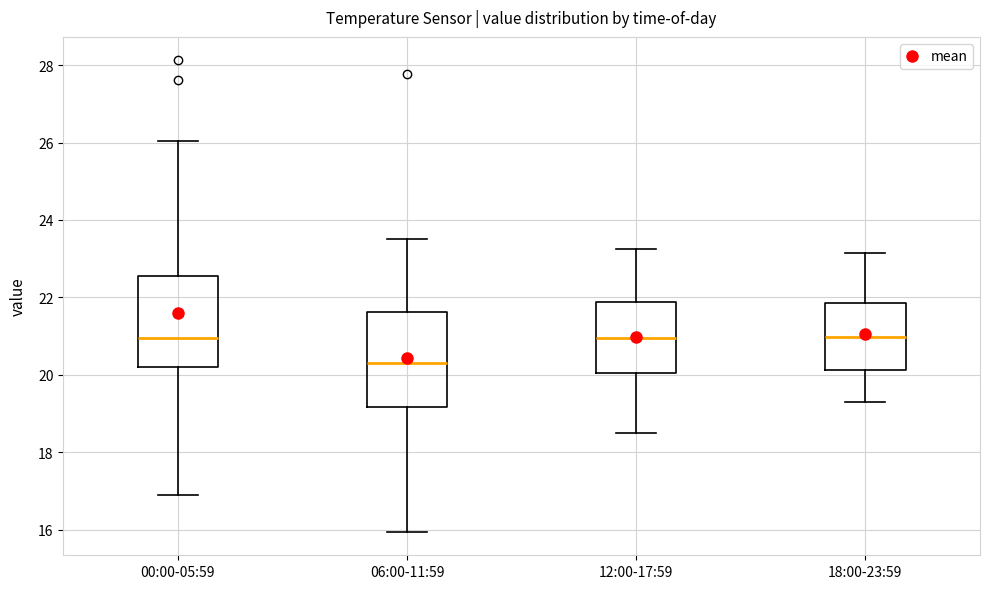

Reading left to right, read every box against the y-axis: the position of its median line, the range the box covers, and the ends of its whiskers. The values are not printed on the chart, so give them approximately, as read against the axis.

00:00-05:59: median 21.0, box 20.2 to 22.6, whiskers 17.0 to 26.0
06:00-11:59: median 20.2, box 19.2 to 21.6, whiskers 16.0 to 23.6
12:00-17:59: median 21.0, box 20.0 to 21.8, whiskers 18.6 to 23.2
18:00-23:59: median 21.0, box 20.2 to 21.8, whiskers 19.4 to 23.2